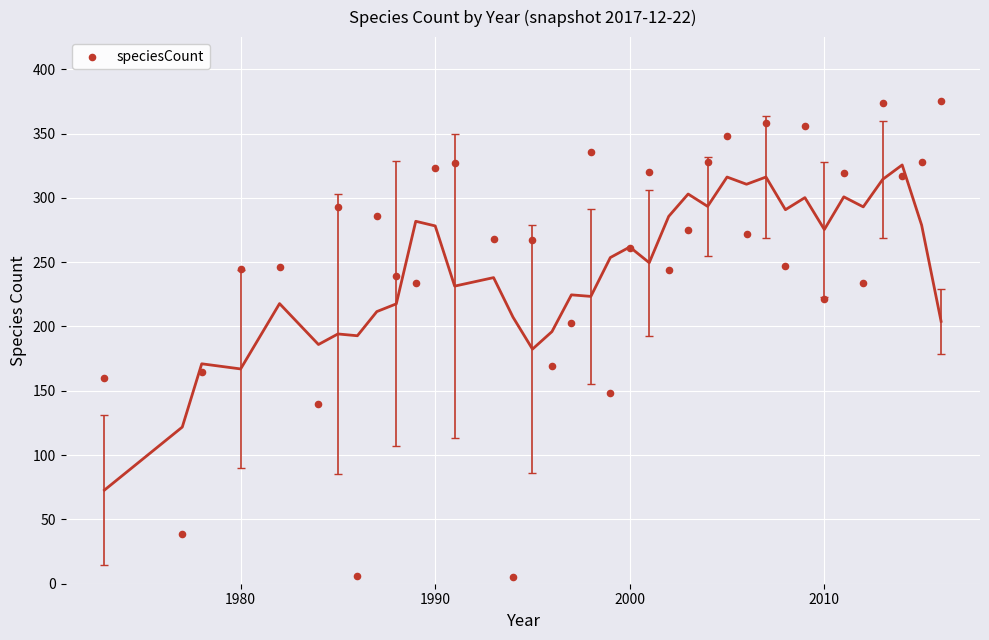

What Y value in the scatter plot is closest to 190?

203